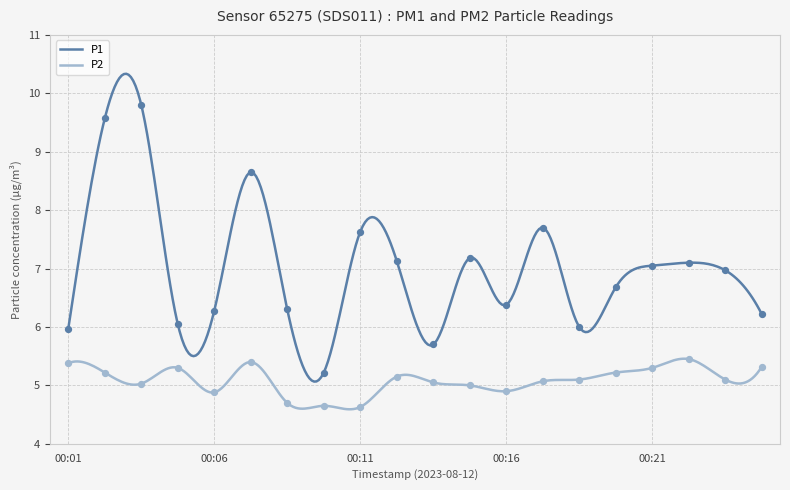

At how many categories does at least one series exceed 6?

16